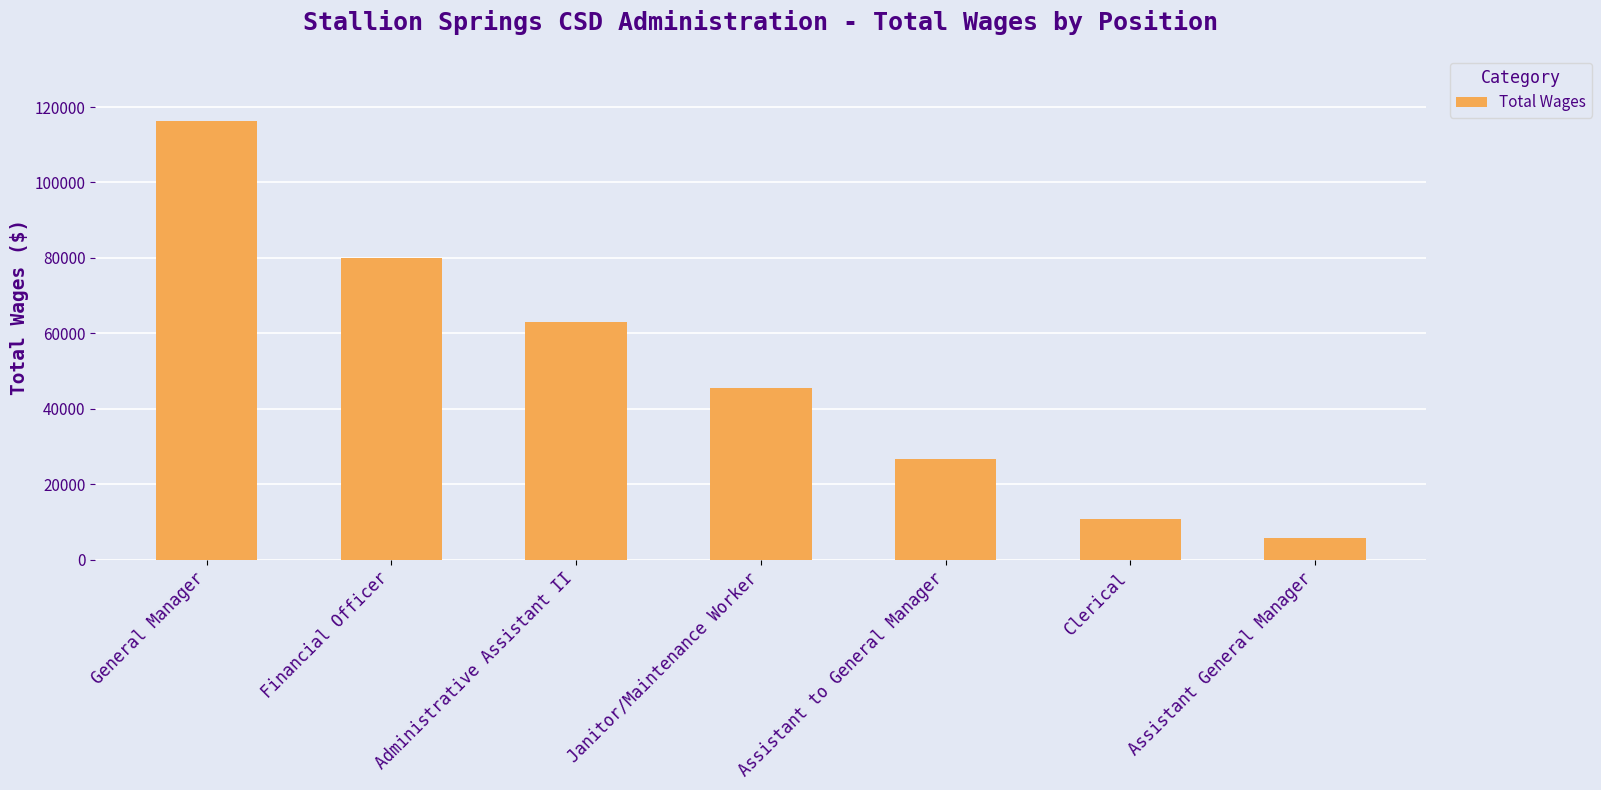

What is the average value?

49679